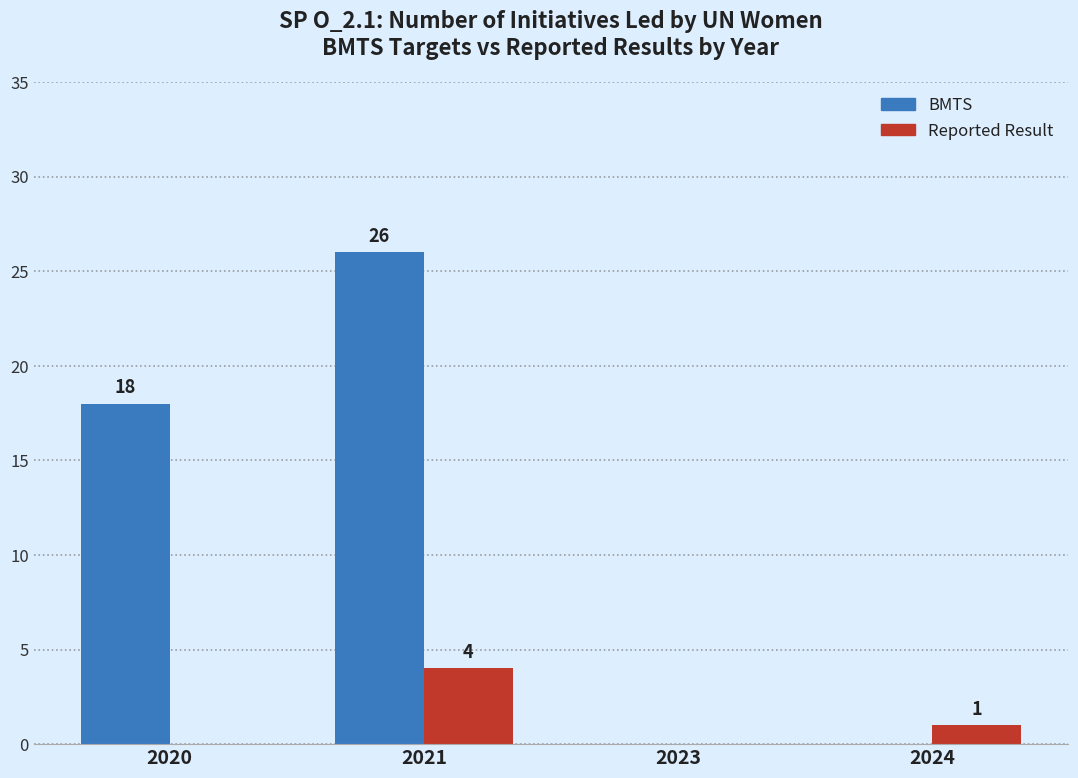

Are the bars horizontal?

No